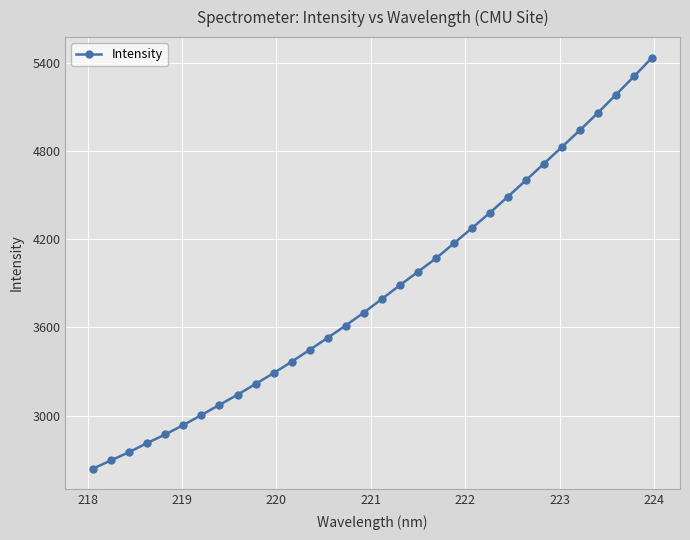

What is the smallest value displayed?

2639.7